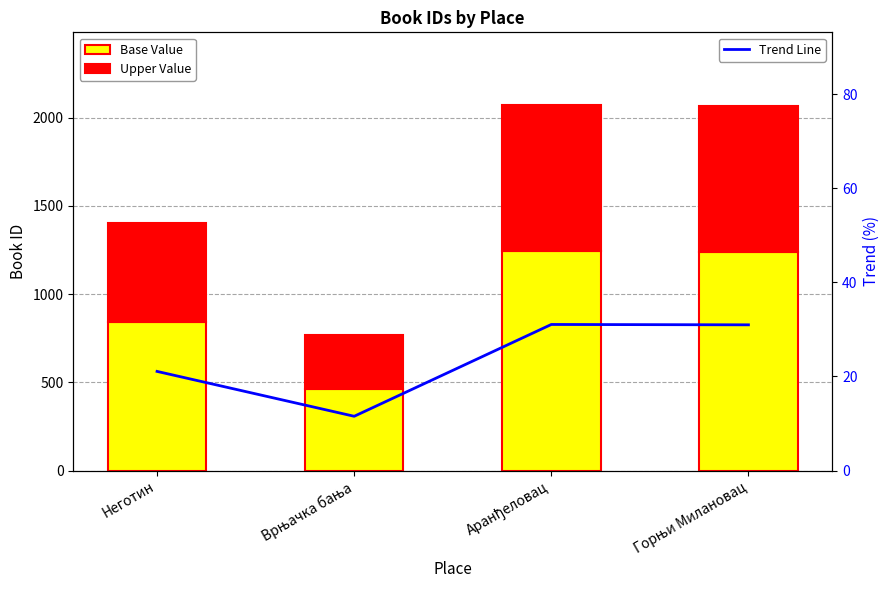

Are the bars horizontal?

No